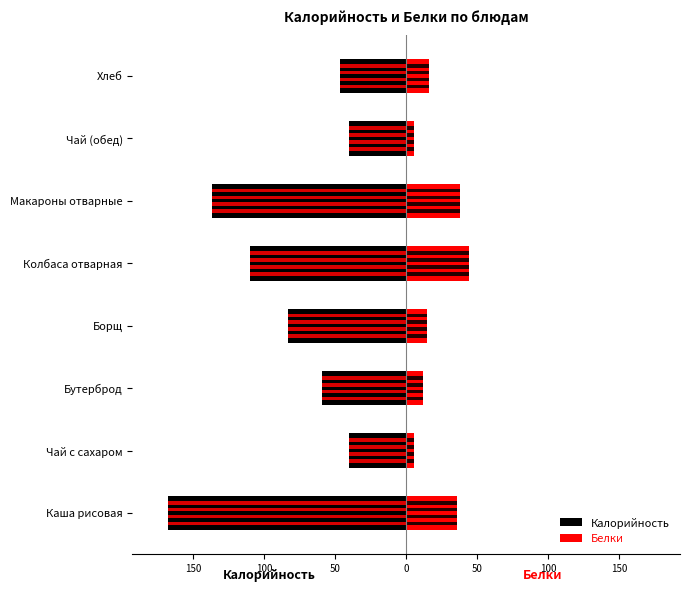

Which series has the widest spread of values?

Калорийность